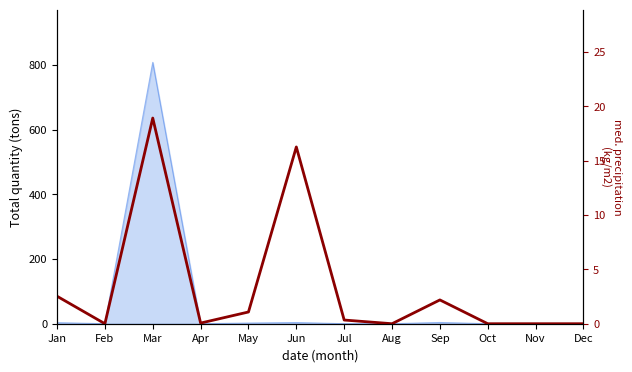

Reading right to left, extract all data points from this chart.

Dec=0.0	Nov=0.0	Oct=0.0	Sep=2.2	Aug=0.0	Jul=0.3	Jun=16.3	May=1.1	Apr=0.1	Mar=18.9	Feb=0.0	Jan=2.5